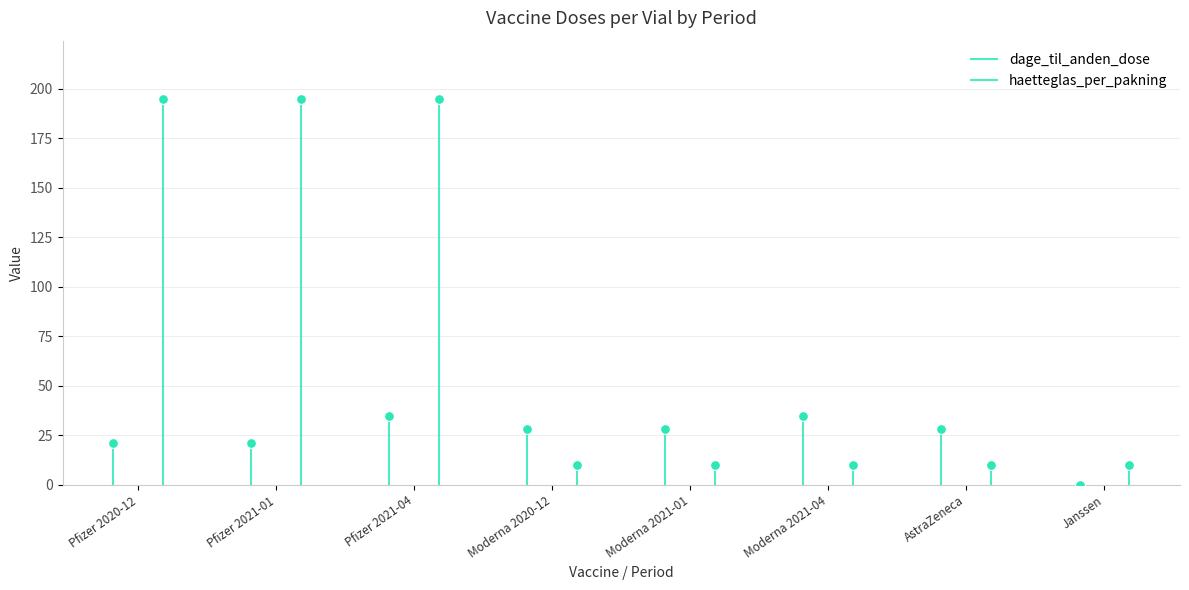

What are all the series names shown in the legend?

dage_til_anden_dose, haetteglas_per_pakning